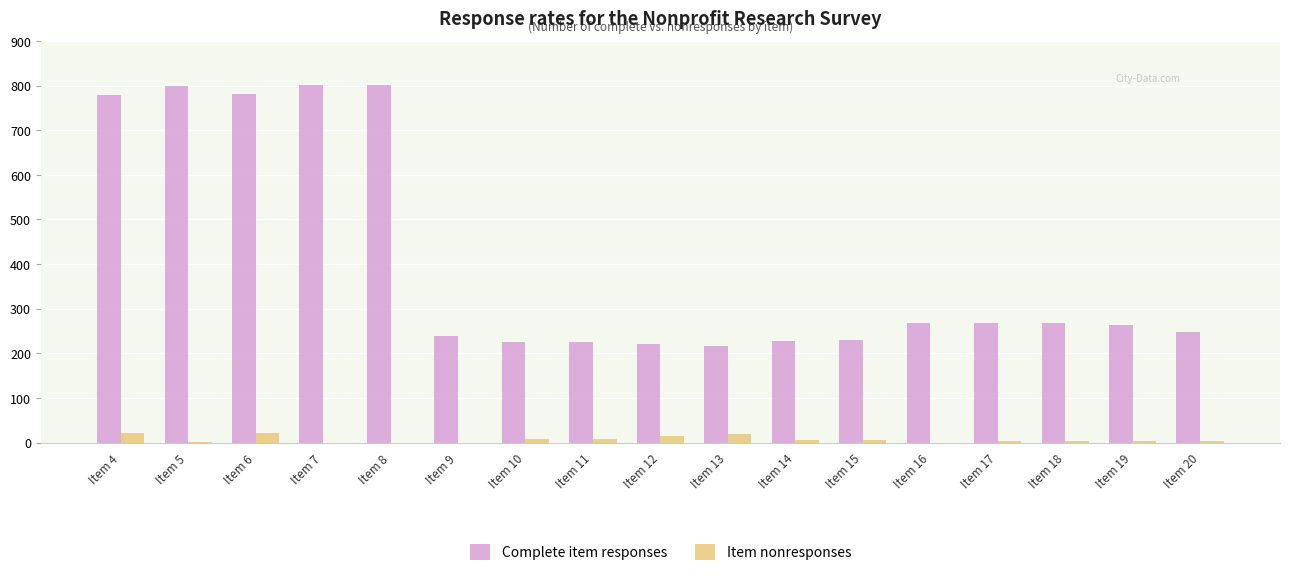

True or false: Complete item responses has a value of 49 at Item 13.

False